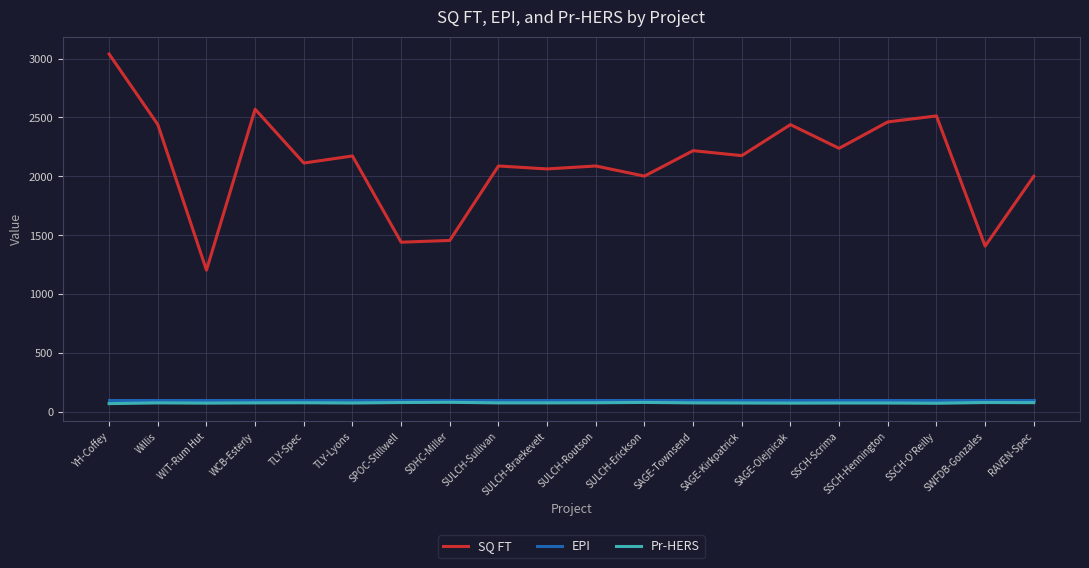

True or false: SQ FT has more than 1 interior local peaks.

True